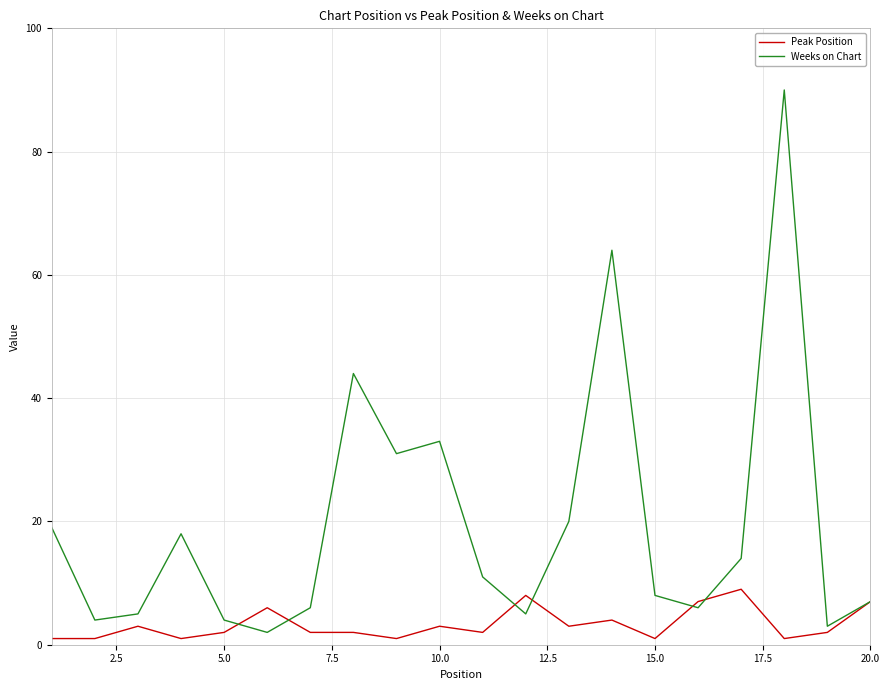

How many distinct data groups are displayed?

2